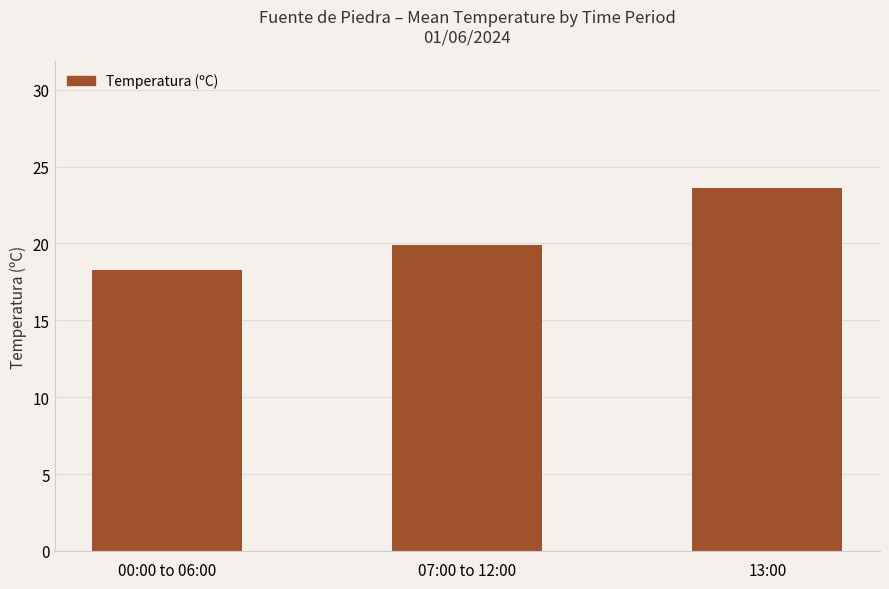

Read the value at 07:00 to 12:00.

19.9